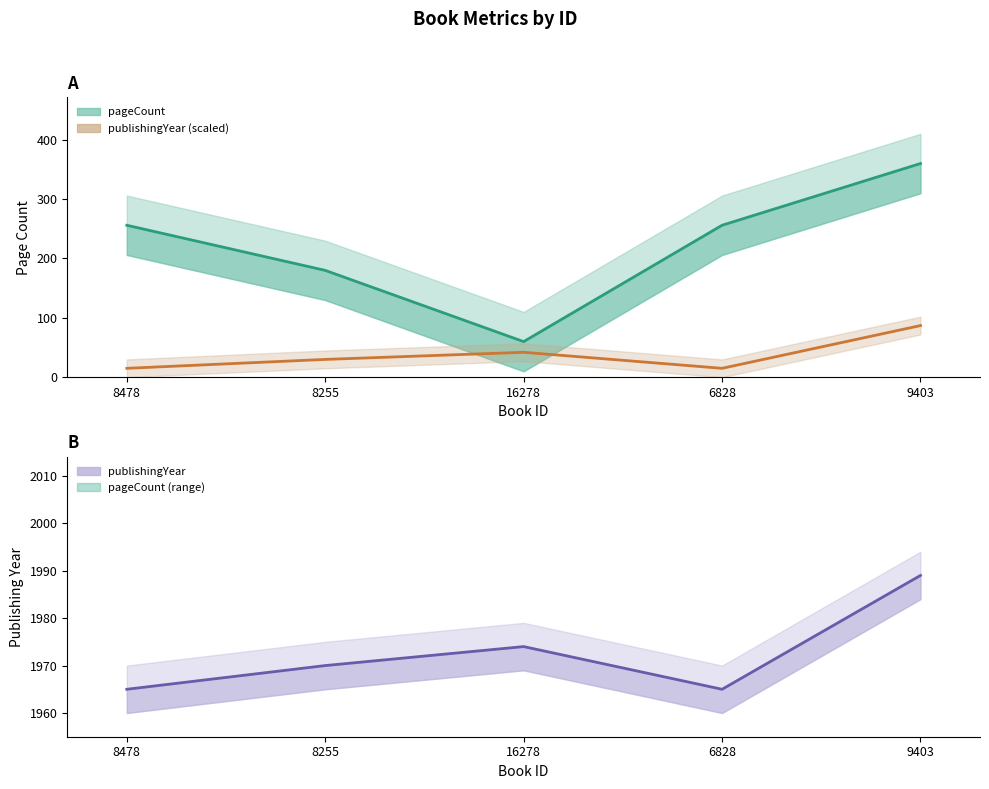

True or false: pageCount and publishingYear intersect in this chart.

False